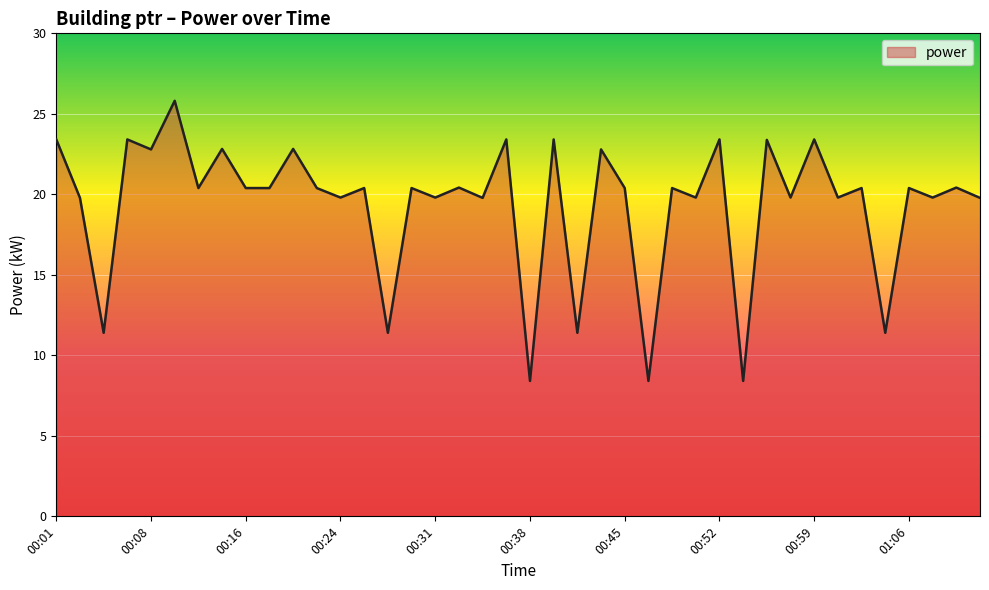

What is the maximum value shown in the chart?

25.8